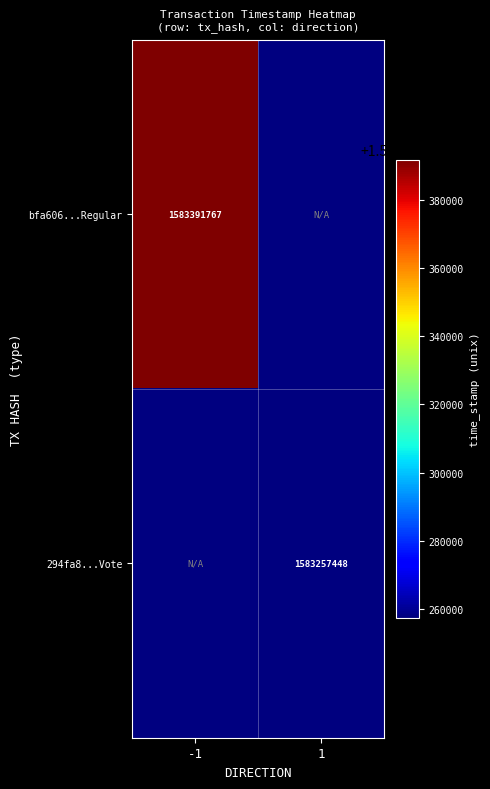

The value of 294fa8...Vote at 1 is 572593892. True or false?

False